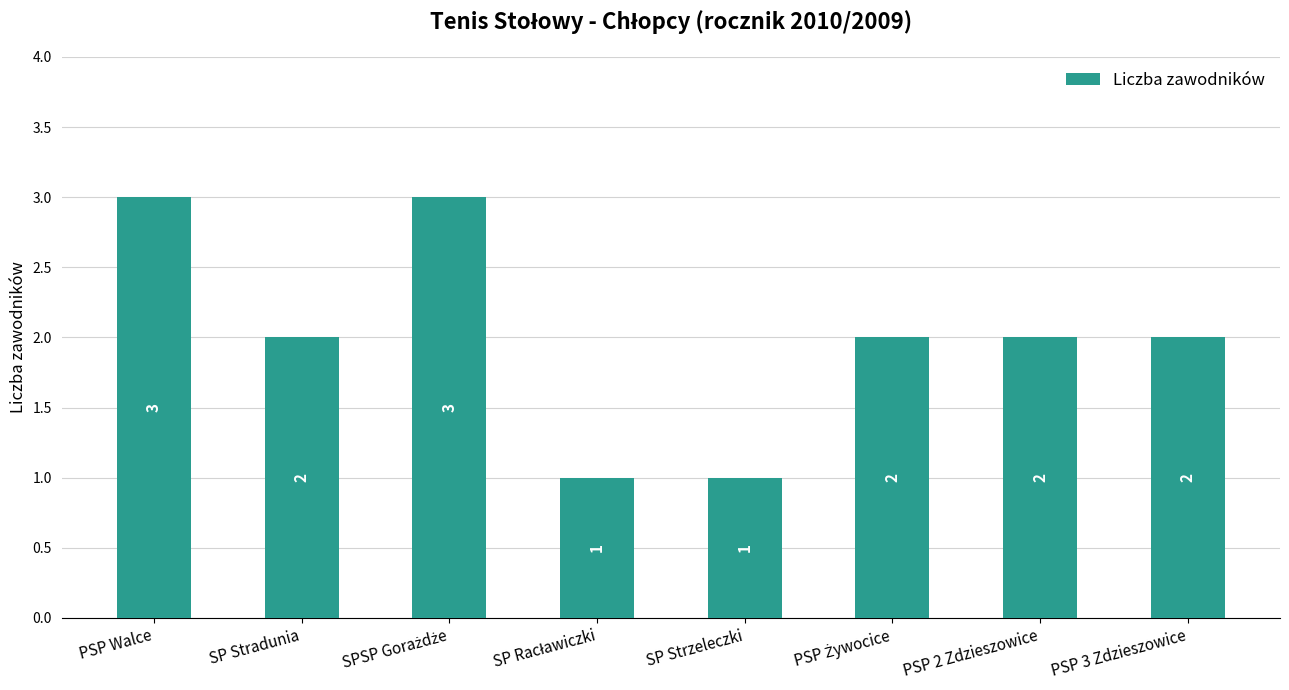

What is the label of the 5th bar from the left?

SP Strzeleczki